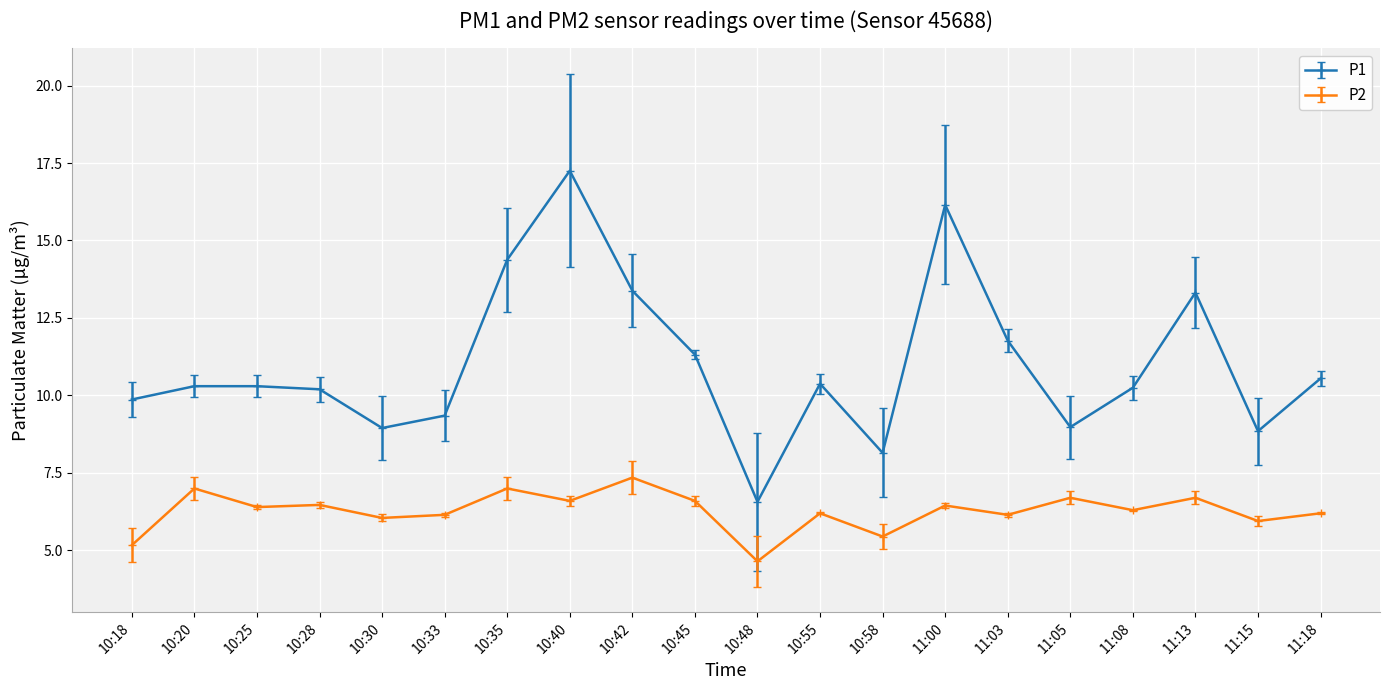

What is the value of the P2 point at the 8th from the left?

6.6